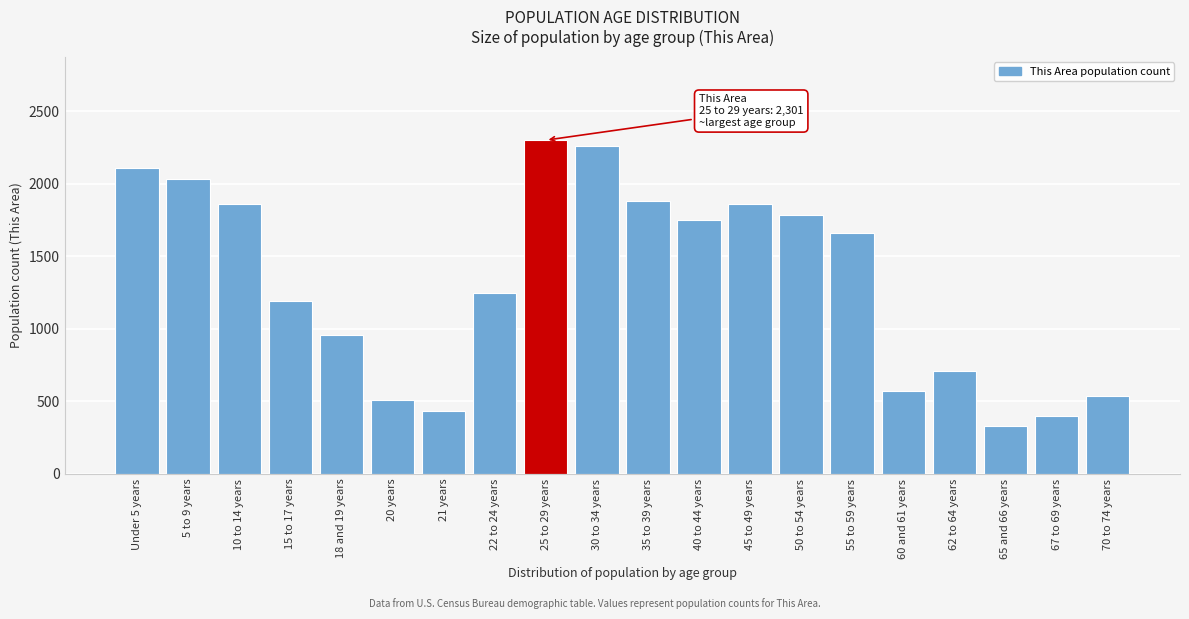

What is the sum of all values?

26383